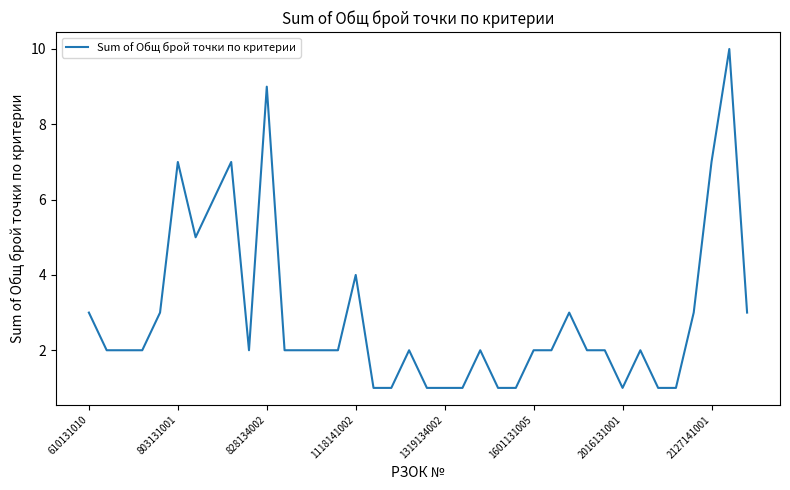

Count the values in the range 1 to 3.

30